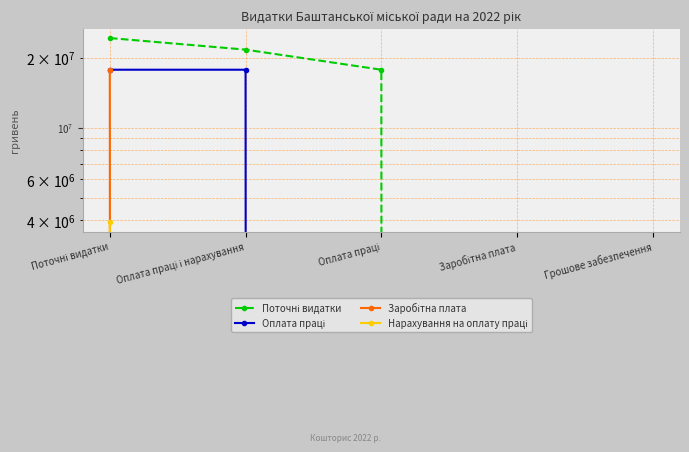

How many values in the Нарахування на оплату праці series exceed 0?

1